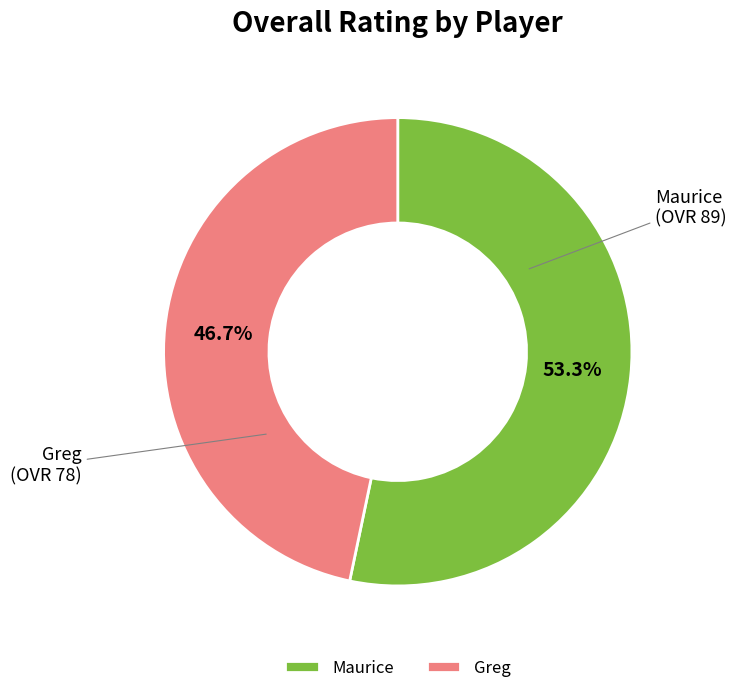

The Maurice slice represents 53% of the pie. True or false?

True